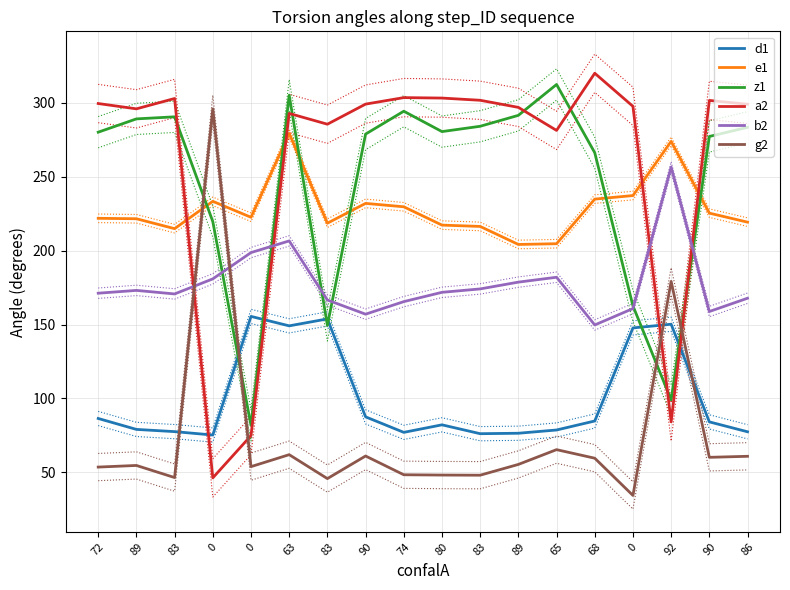

What are all the series names shown in the legend?

d1, e1, z1, a2, b2, g2